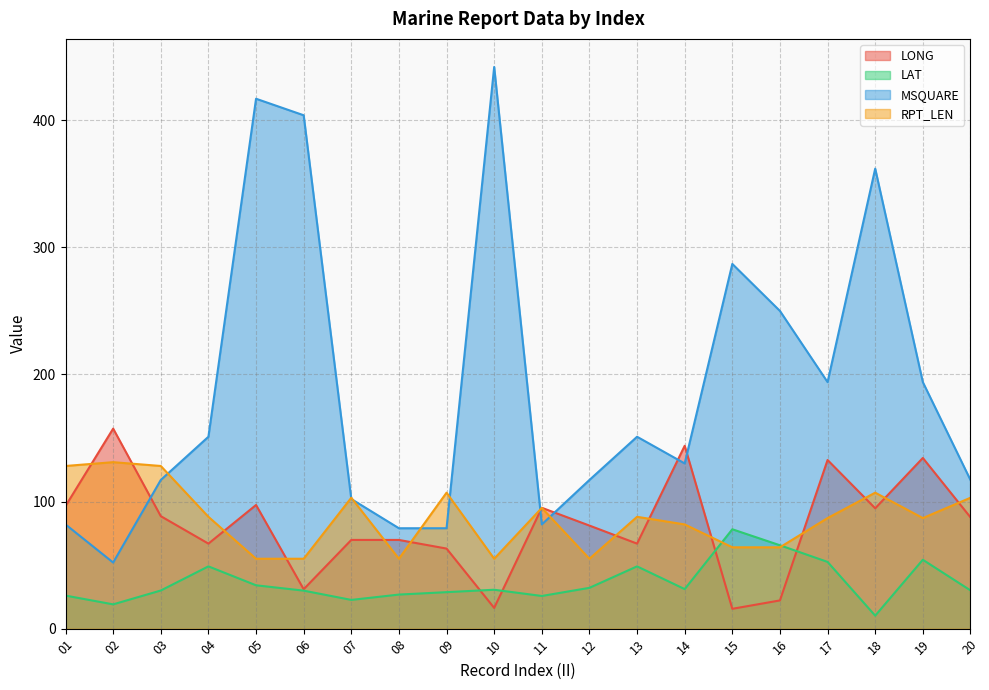

How many interior local valleys does the LONG series have?

6